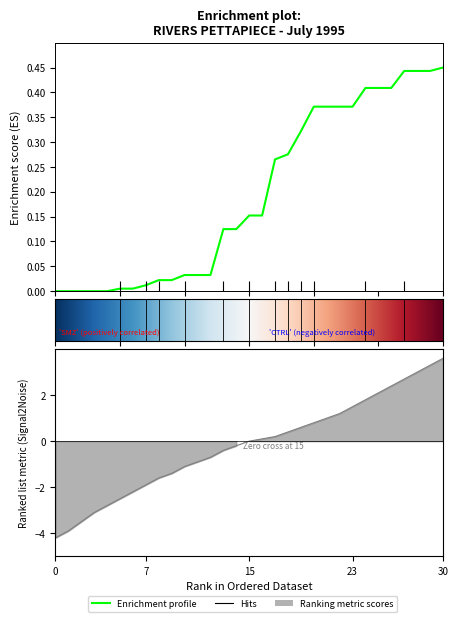

True or false: Total Rain (mm) and Total Precip (mm) intersect in this chart.

False